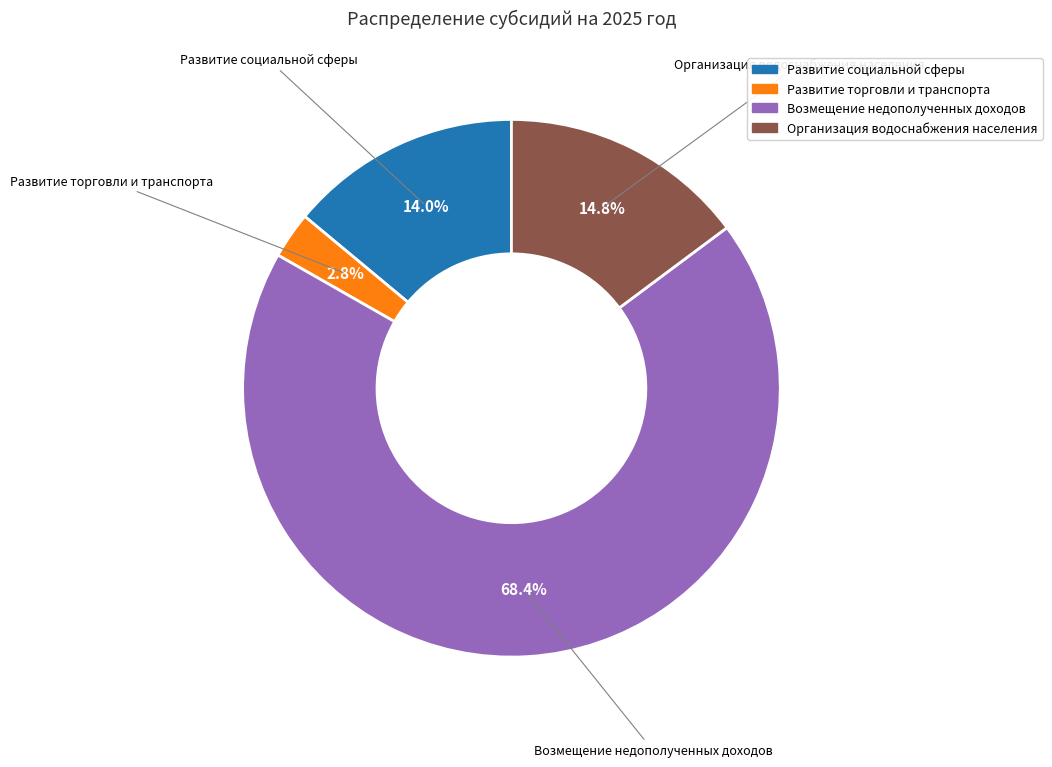

Which slice is the largest?

Возмещение недополученных доходов